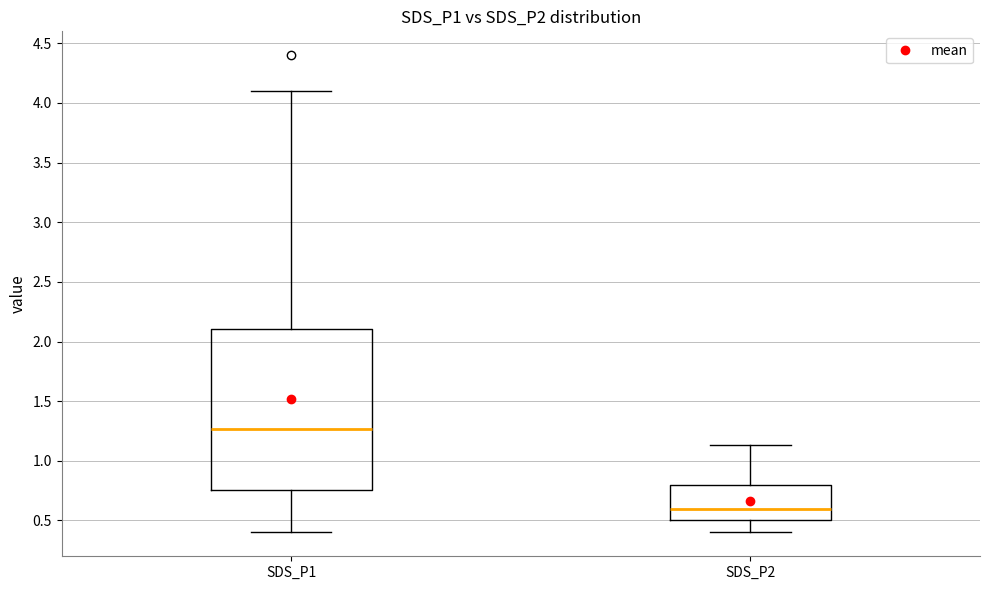

Which box's median line is the lowest?

SDS_P2